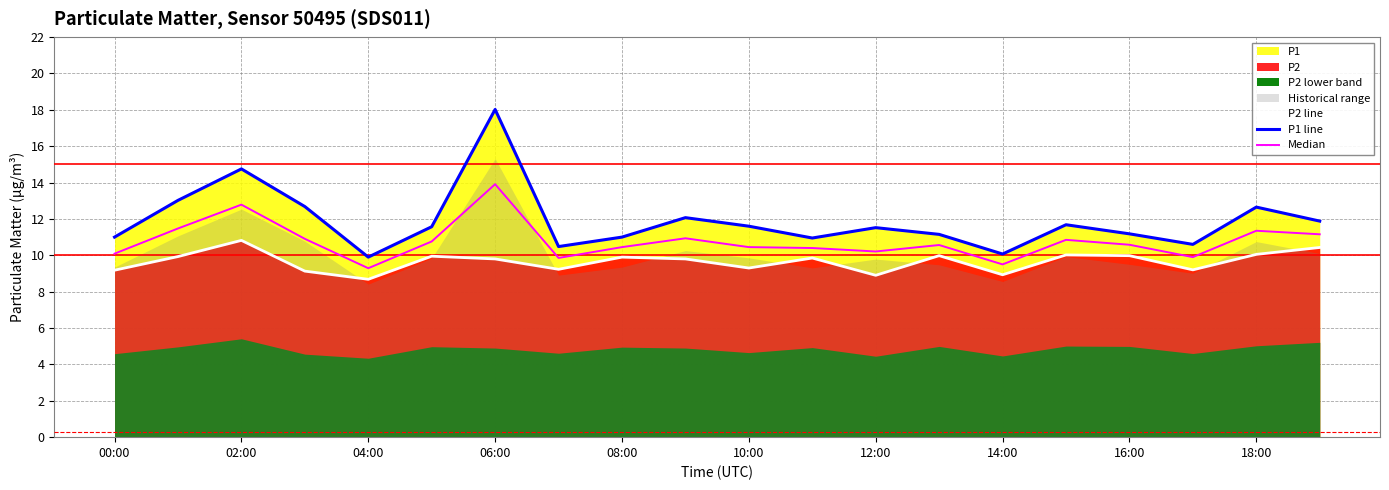

What is the approximate value of Median at 00:00?

10.1